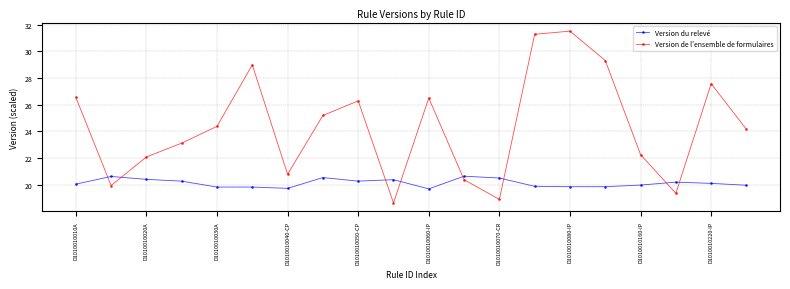

What is the sum of all Version du relevé values?

402.8